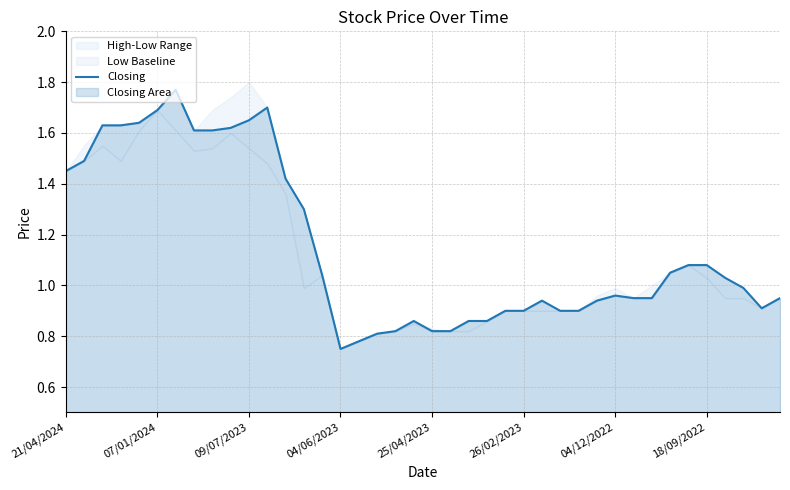

What is the change in value from 13 to 24?

-0.4